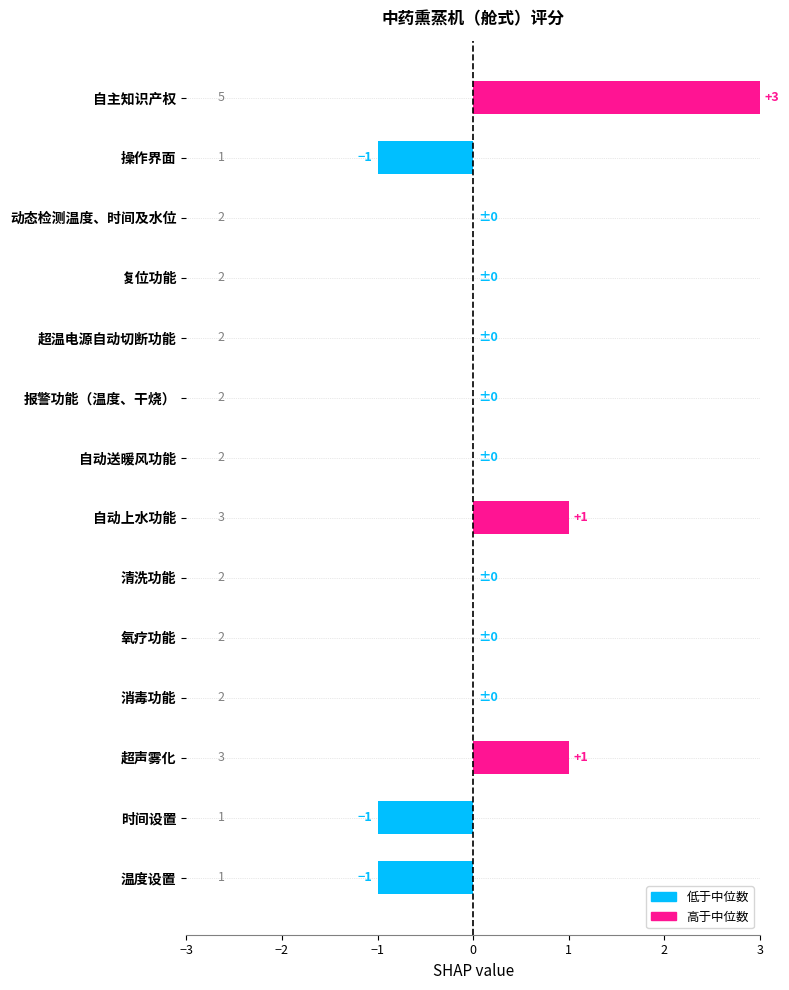

How many values are between 0 and 1?

10